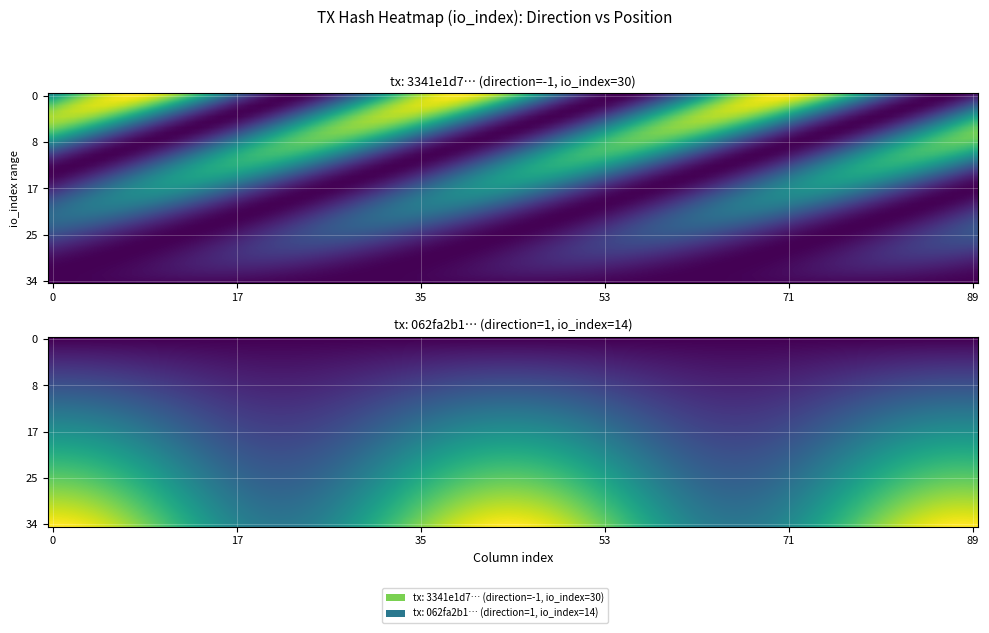

What is the difference between the 062fa2b1a856e665da4f2571c5cc86498409cbc values at value and direction?

1.0